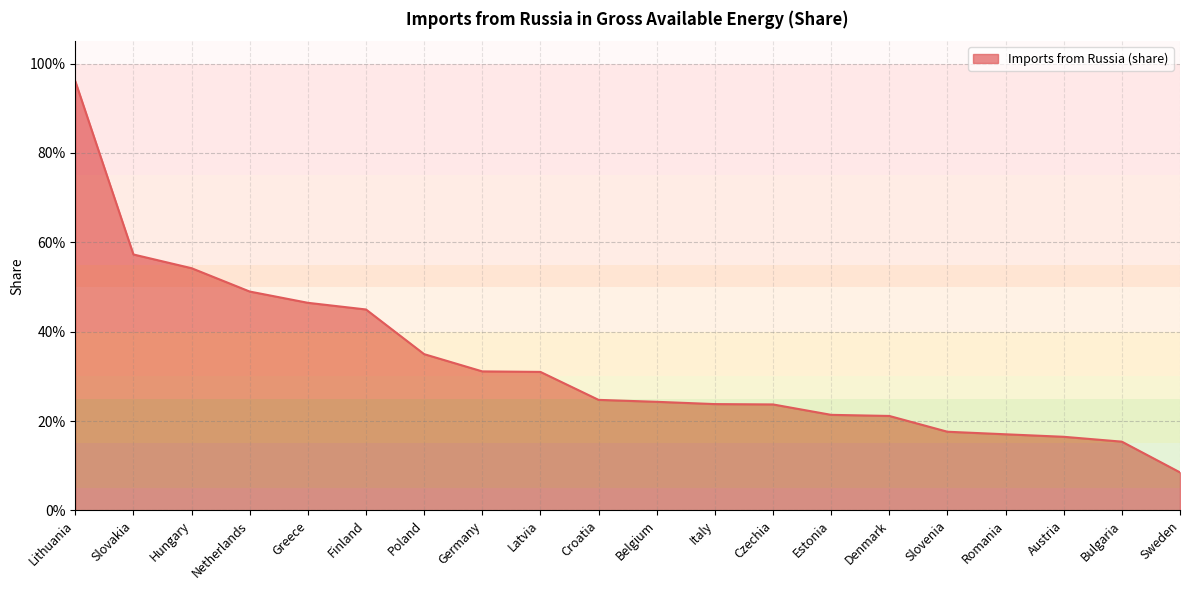

Does the chart display data point markers on the line(s)?

No